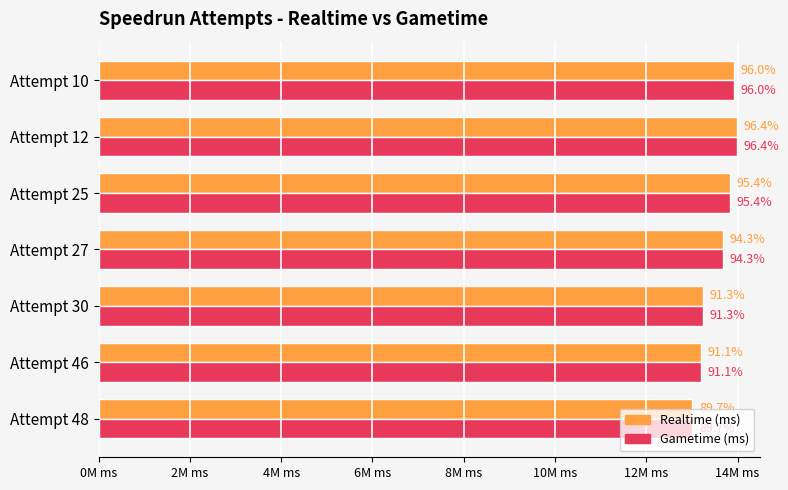

What are all the series names shown in the legend?

Realtime (ms), Gametime (ms)